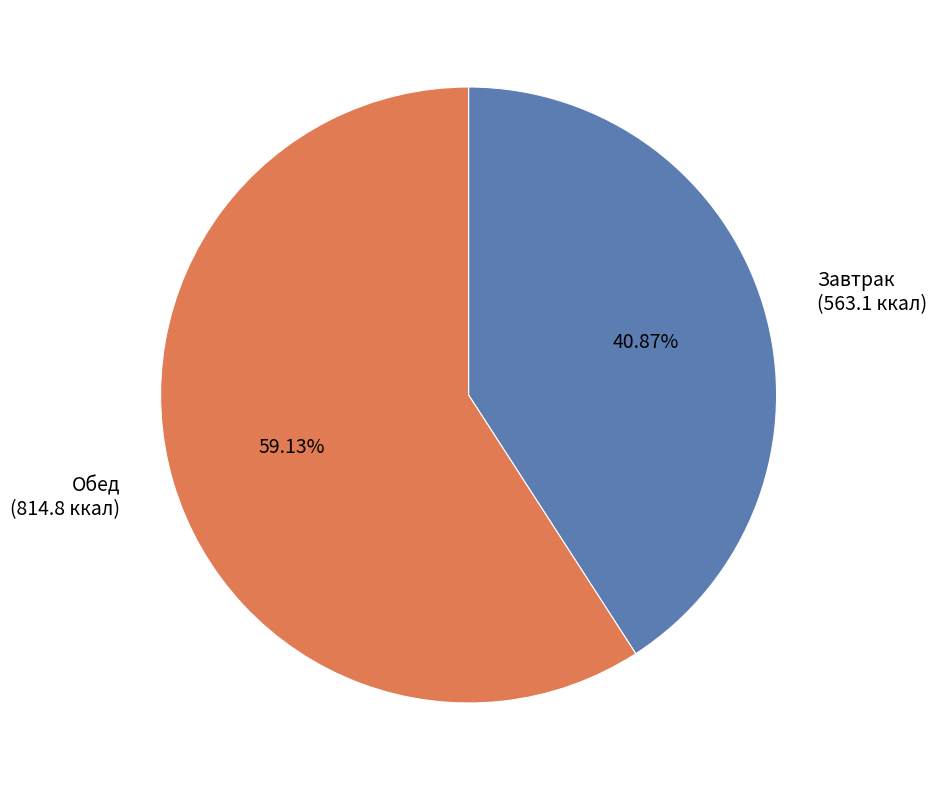

Approximately how many times larger is the value at Обед (814.8 ккал) compared to Завтрак (563.1 ккал)?

1.4